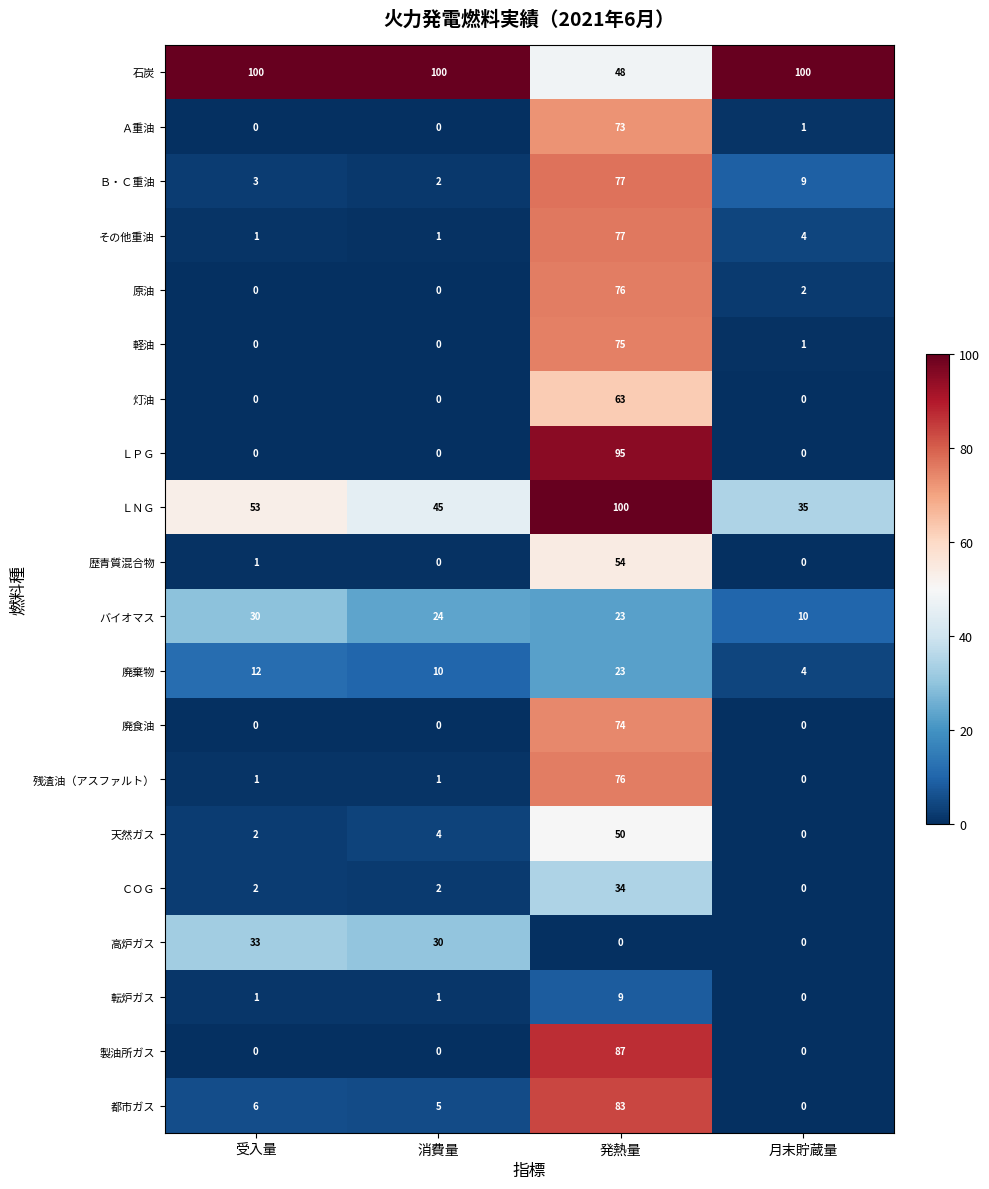

The value of 歴青質混合物 at 発熱量 is 95. True or false?

False